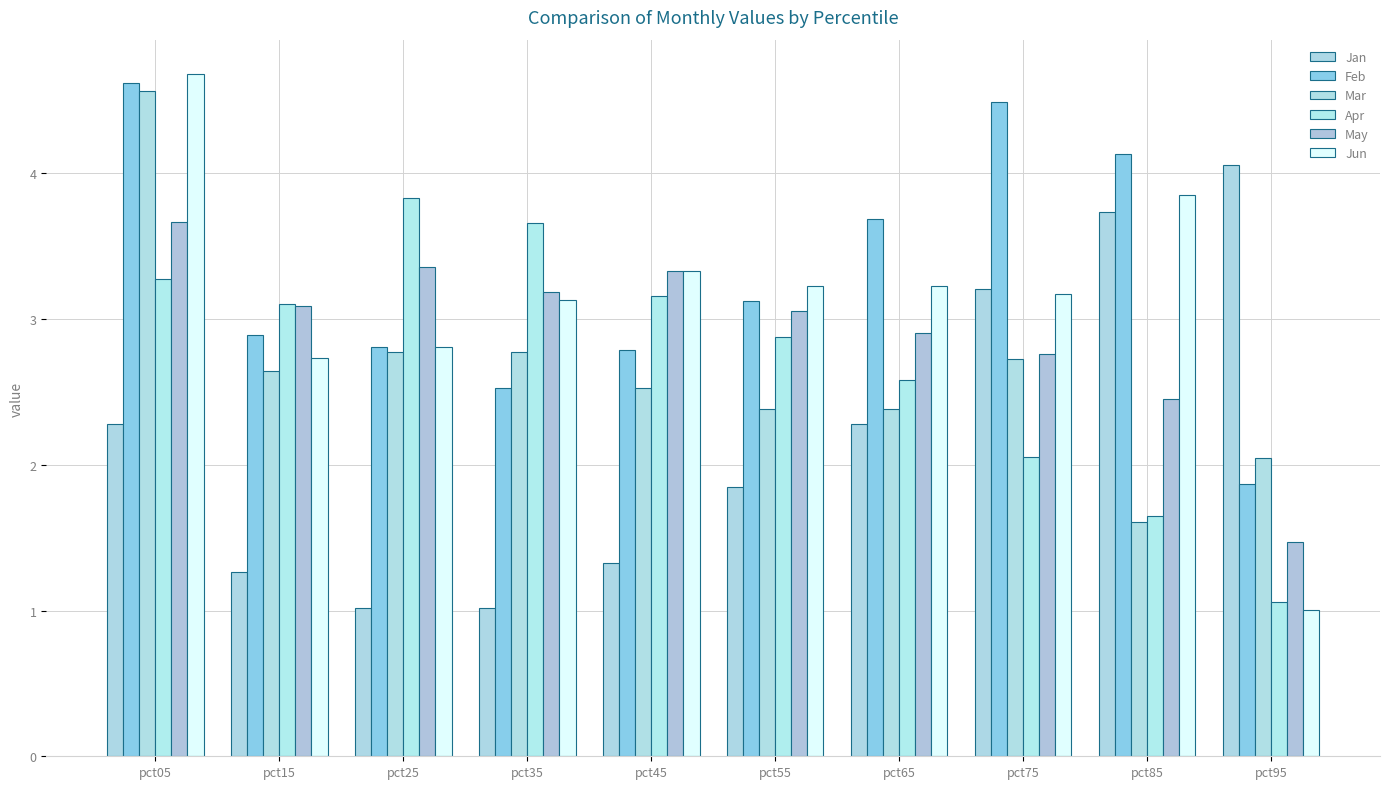

What is the value of the Feb bar at the 6th from the left?

3.1